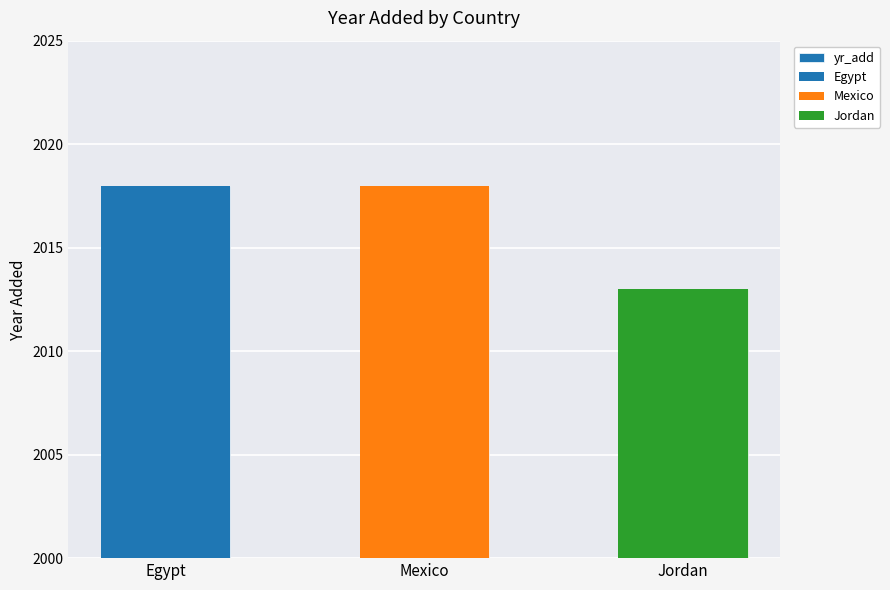

List the labels in order of value, largest first.

Egypt, Mexico, Jordan